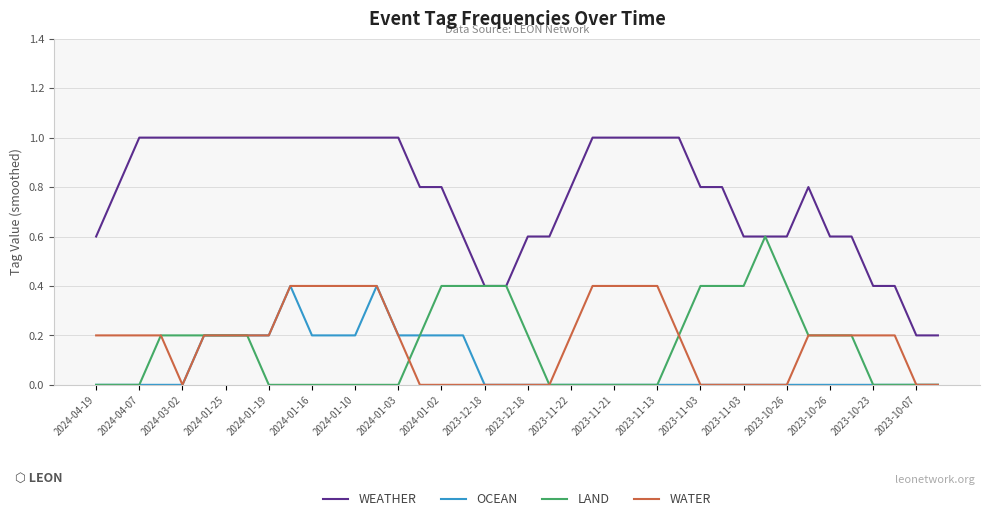

Which series has the largest total across all categories?

WEATHER